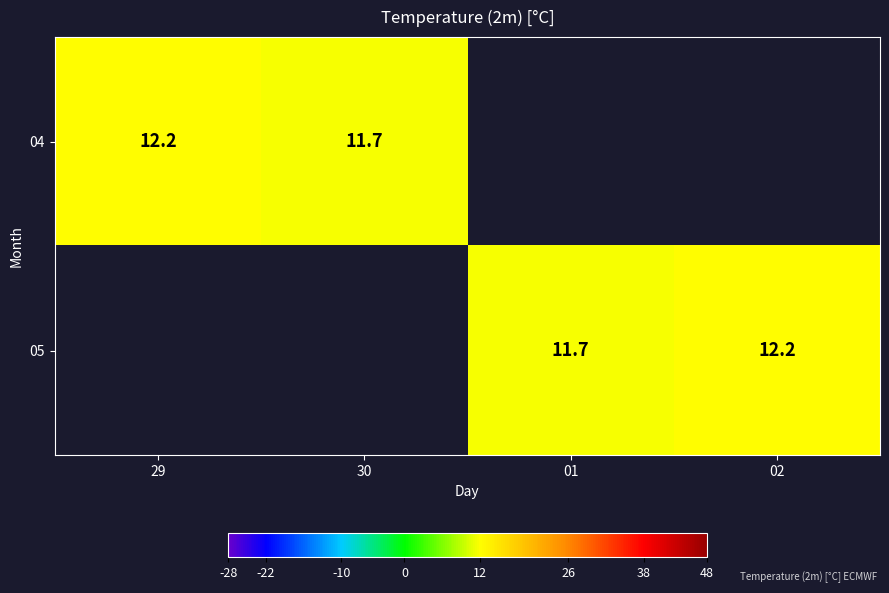

Count the number of data series in this chart.

2